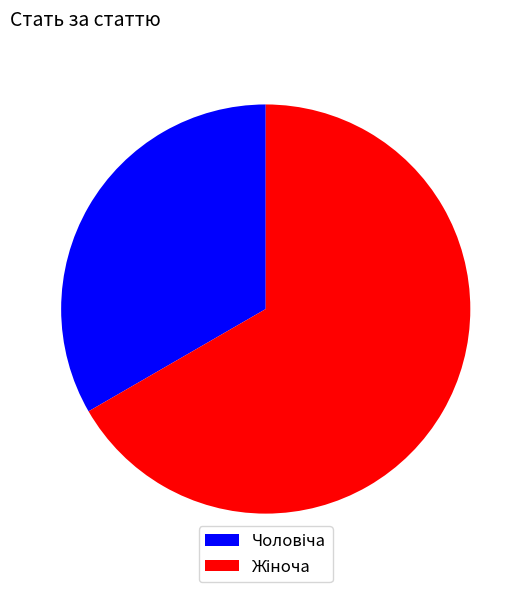

Is there a majority slice in this chart?

Yes